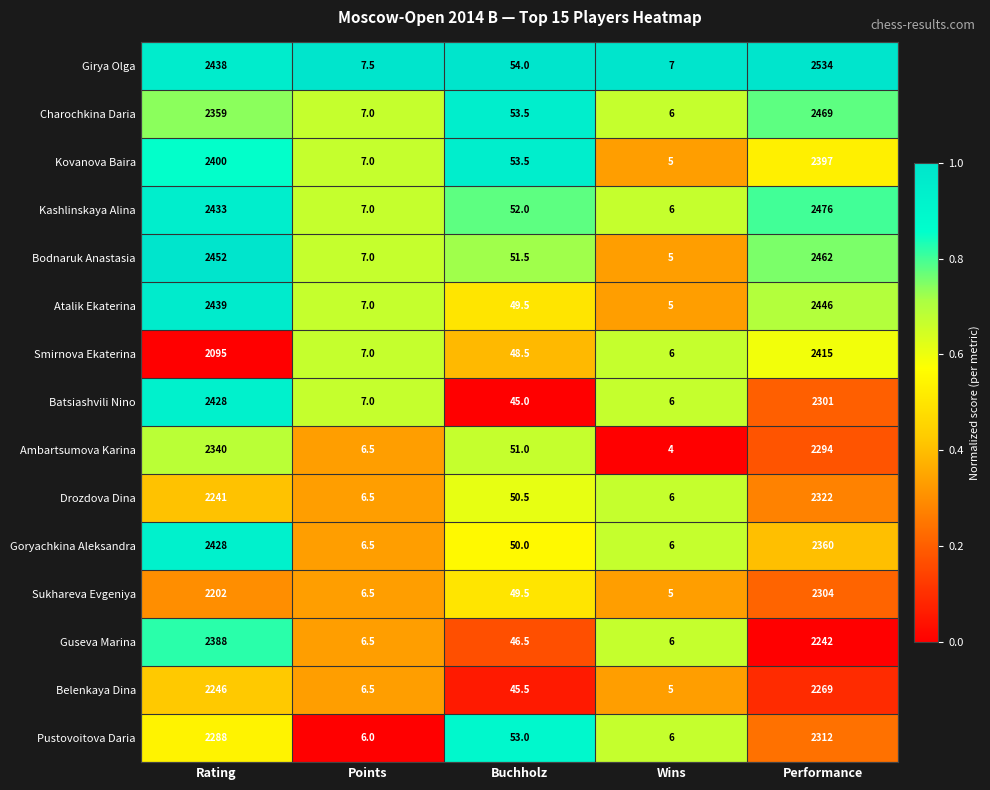

Which label corresponds to the largest value in the chart?

Performance